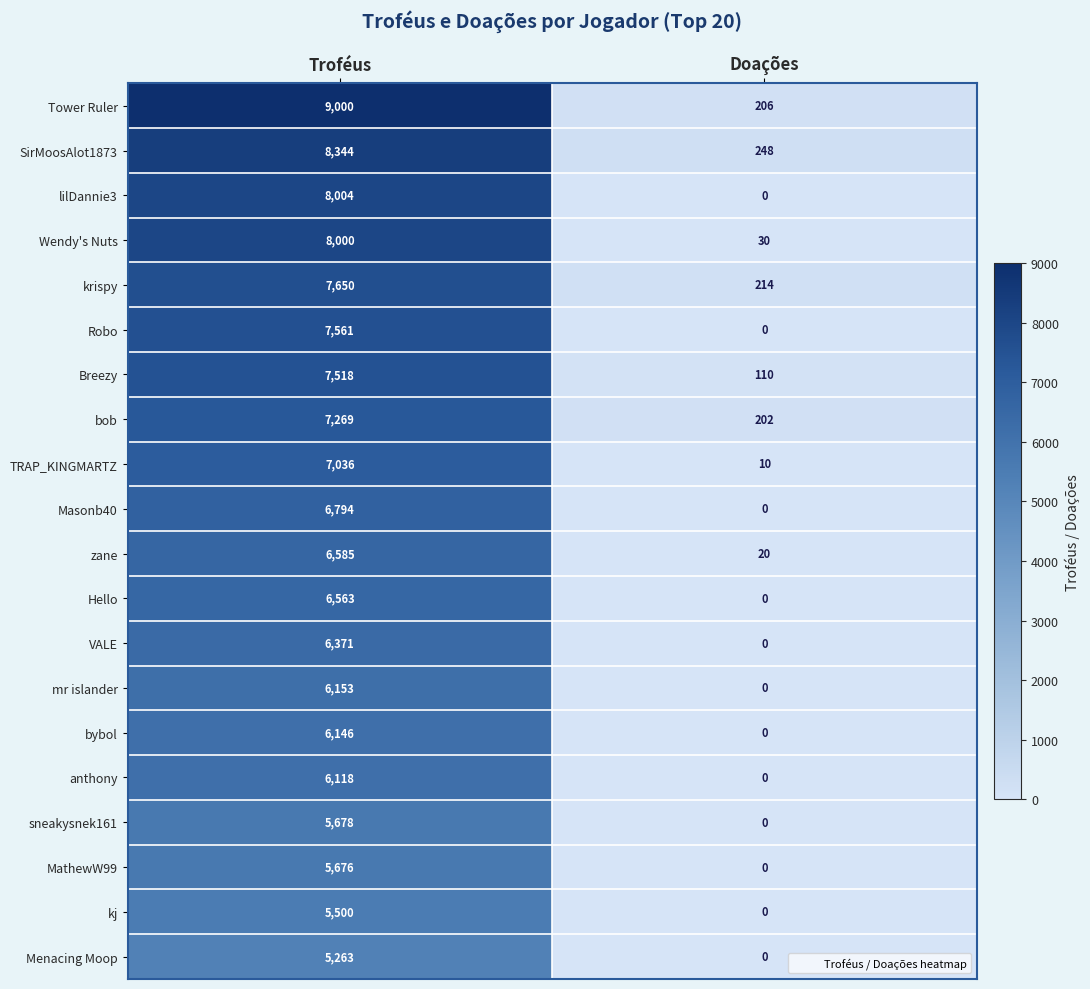

What is the sum of the sneakysnek161 values at Troféus and Doações?

5678